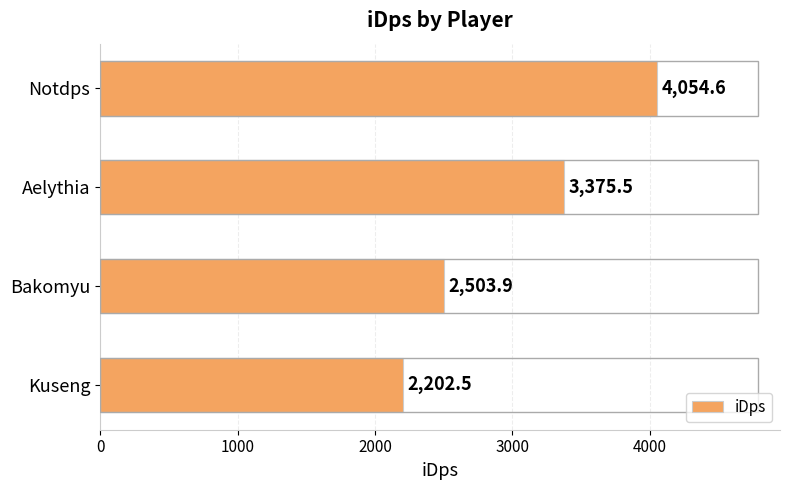

Where is the data nearest to the value 3128?

Aelythia